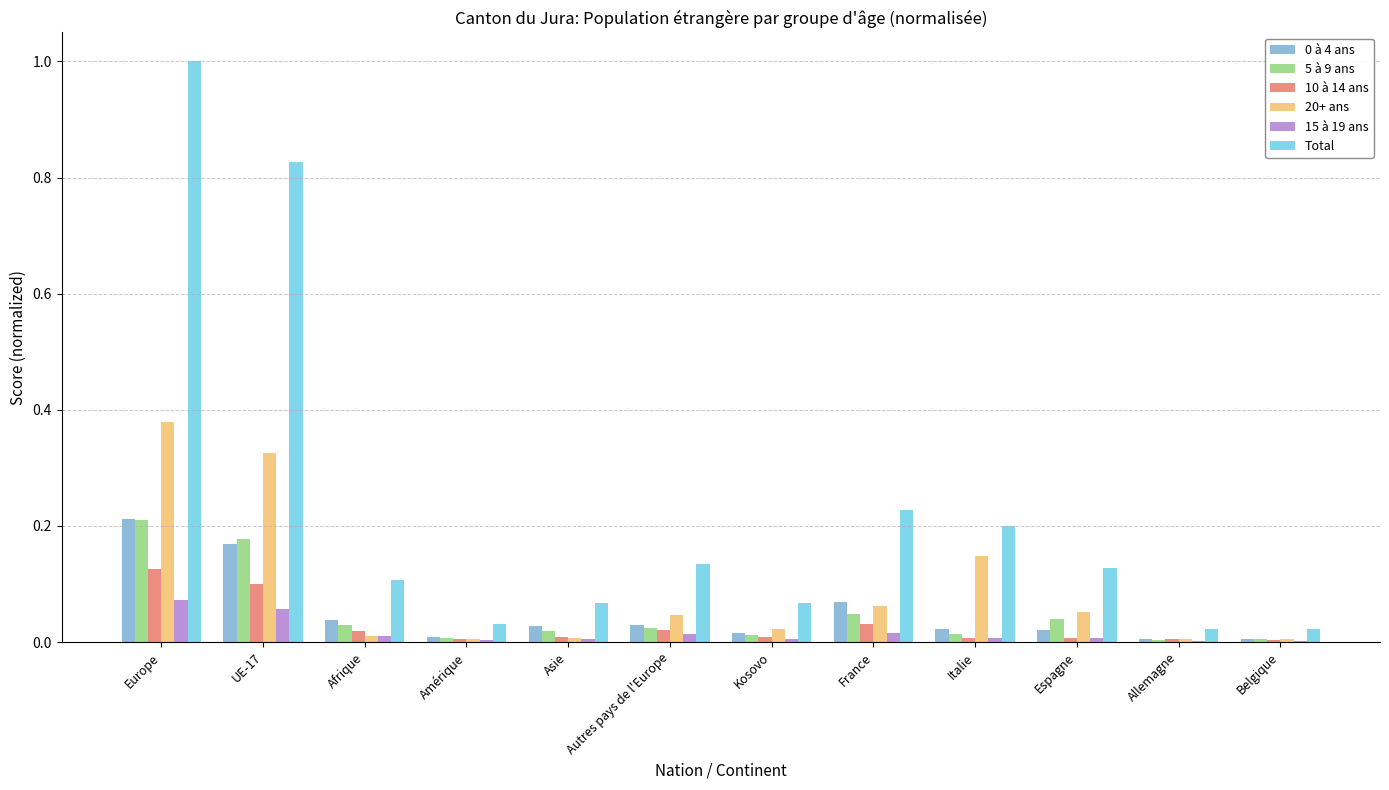

At which category does the chart reach its peak across all series?

Europe